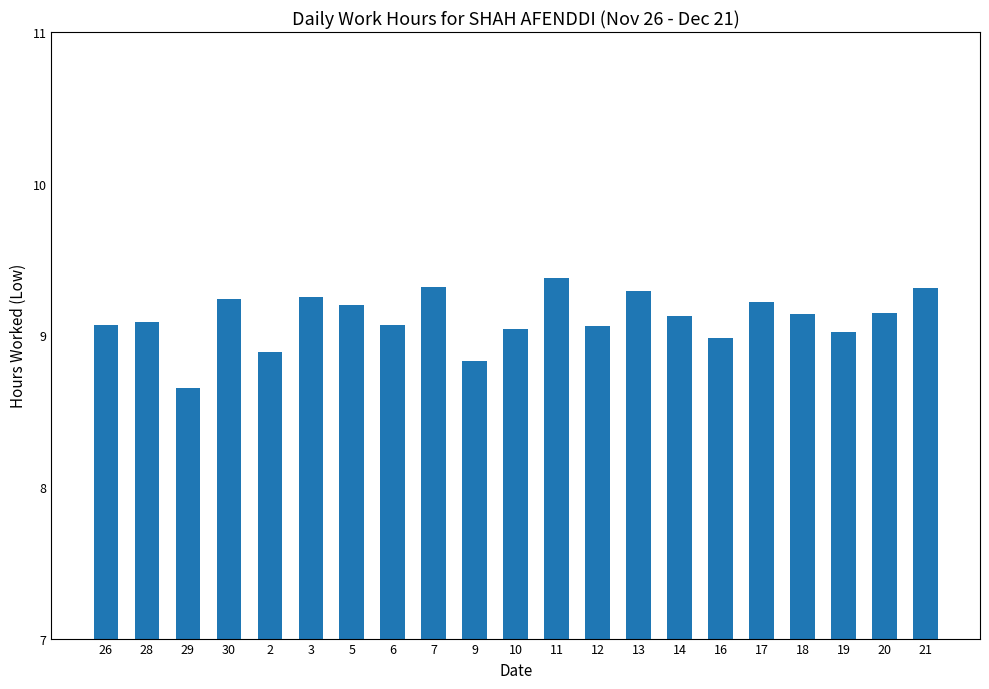

What is the maximum value shown in the chart?

9.4